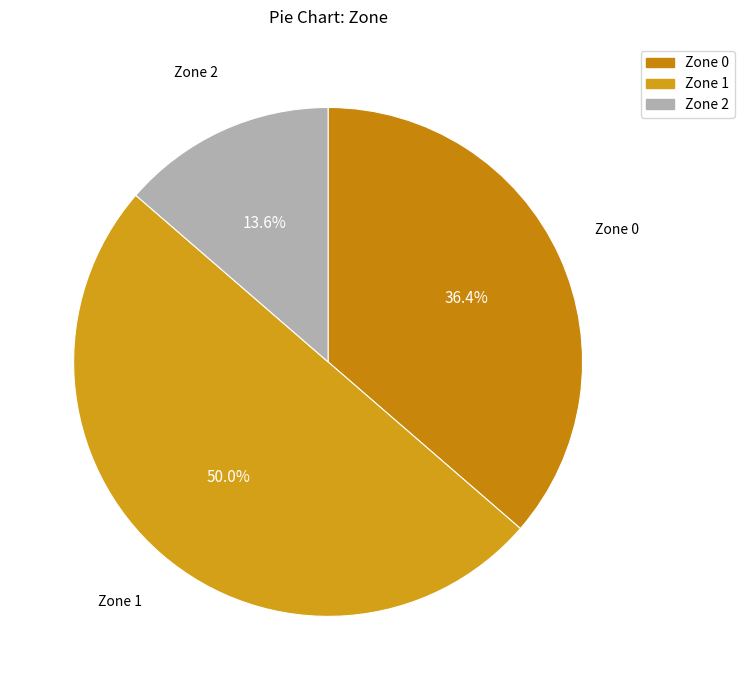

Between Zone 0 and Zone 2, which is larger?

Zone 0